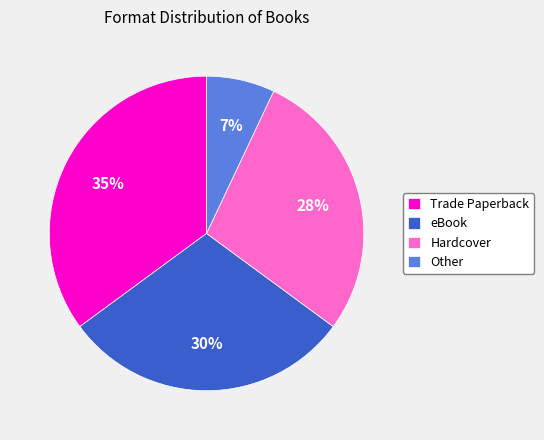

Is the sum of Hardcover and eBook greater than half?

Yes